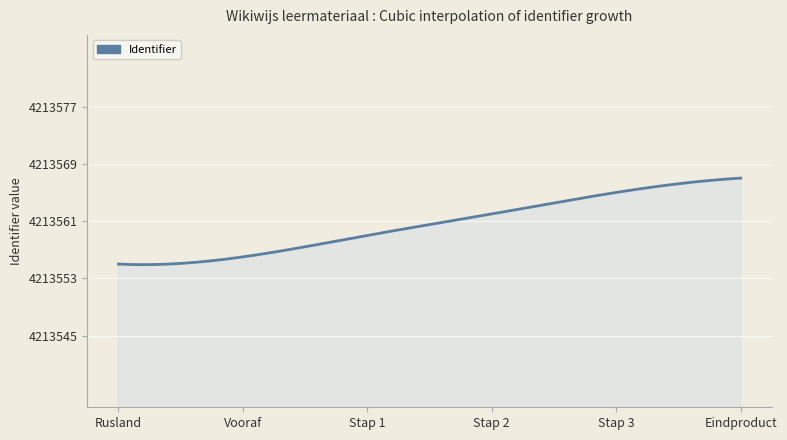

What is the greatest value displayed?

4213567.0